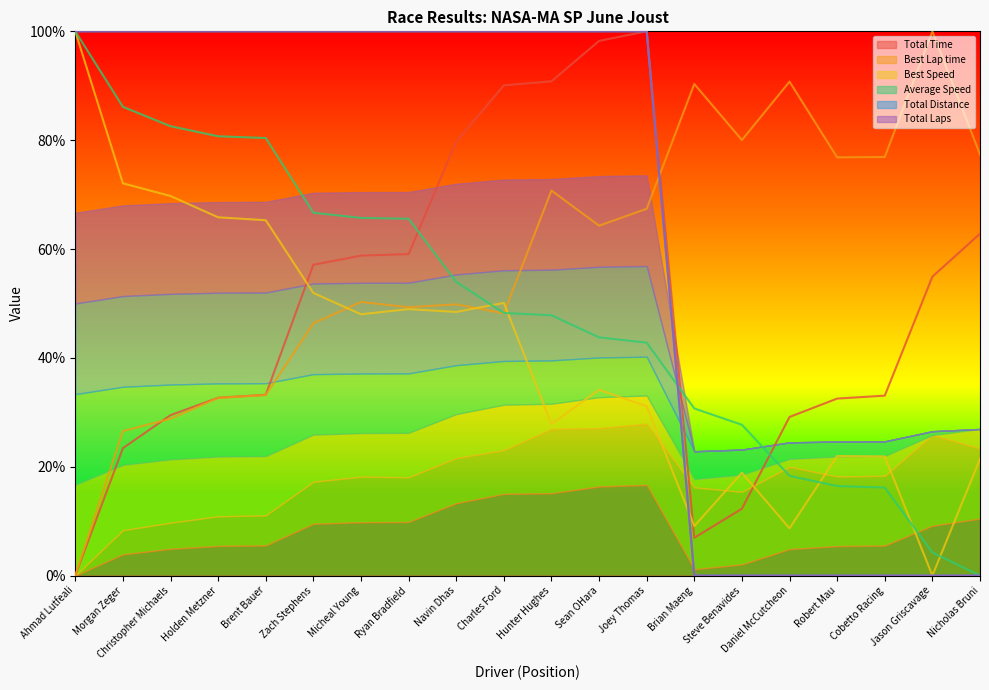

What are all the series names shown in the legend?

Total Time (line), Best Lap time (line), Best Speed (line), Average Speed (line), Total Distance (line), Total Laps (line)